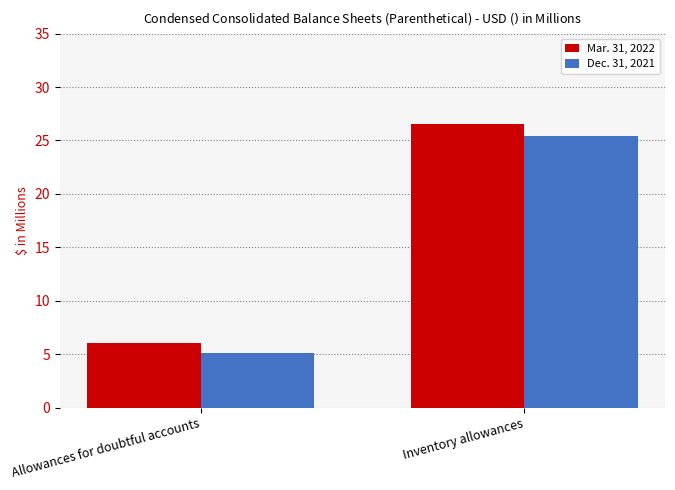

How many data points in Mar. 31, 2022 are less than 26?

1